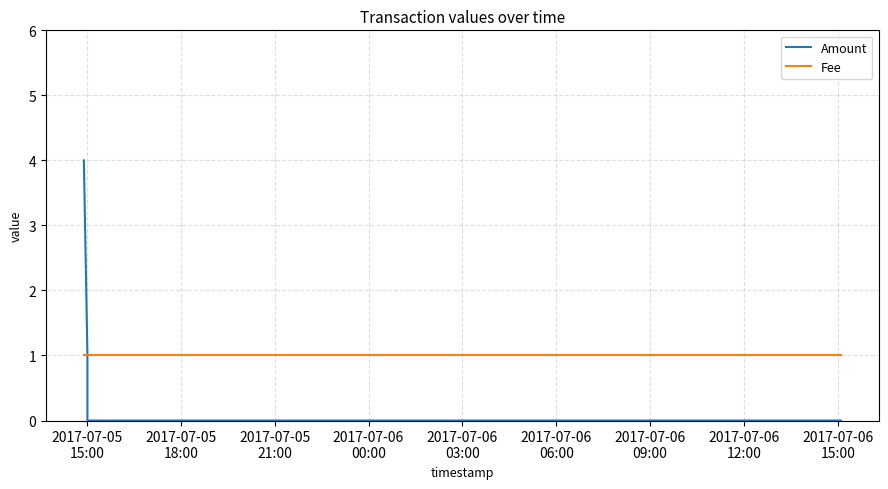

What position from the left is 2017-07-05
15:00?

1